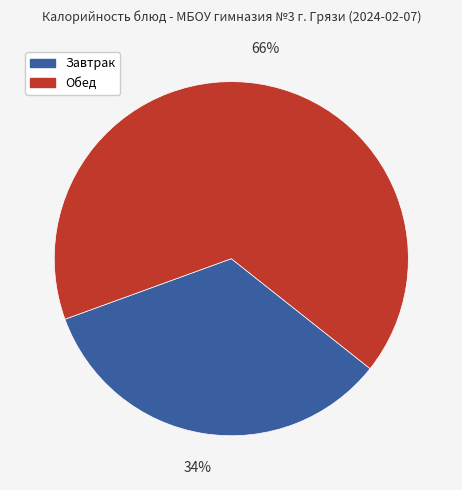

To the nearest percent, what percentage of the pie is Обед?

66%